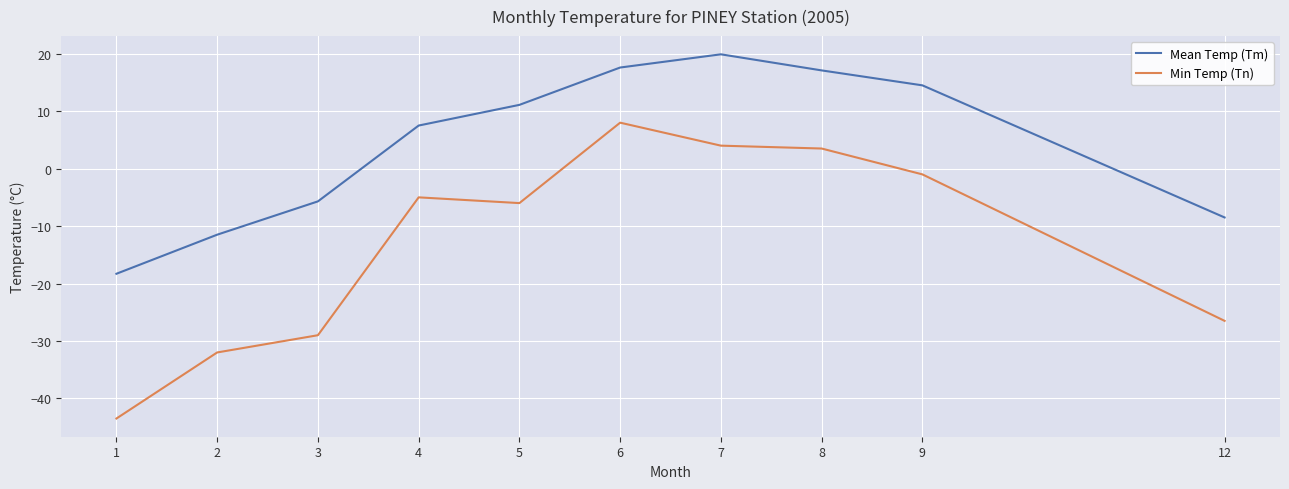

True or false: Min Temp (Tn) and Mean Temp (Tm) cross at least once.

False